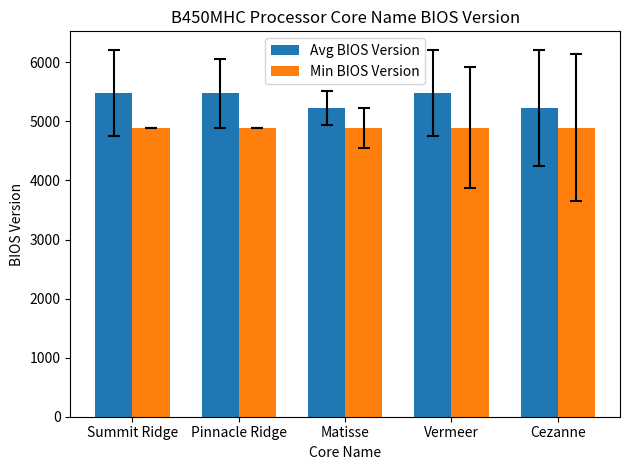

Which series has the widest spread of values?

Avg BIOS Version